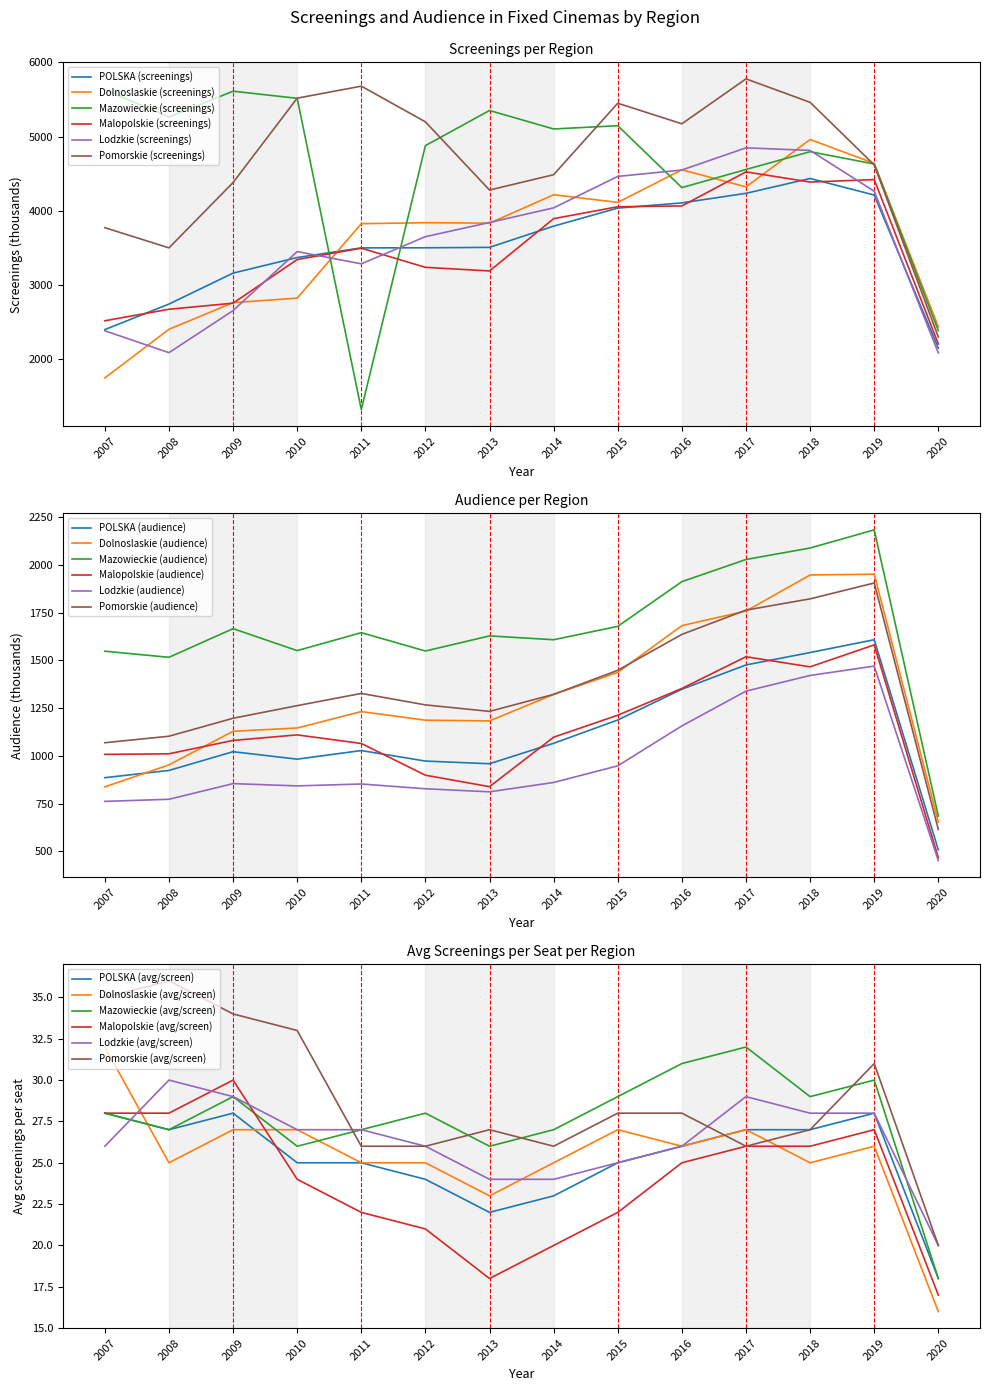

Which series ends up on top after the final intersection of Lodzkie (screenings) and Malopolskie (screenings)?

Malopolskie (screenings)